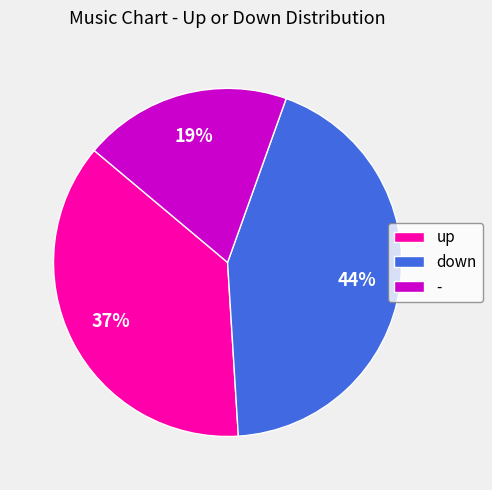

The - slice represents 33% of the pie. True or false?

False